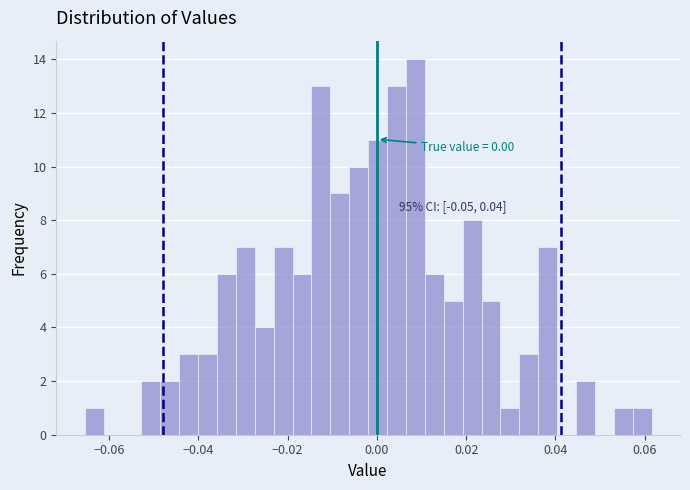

Read against the x-axis, roughly where is the centre of the tallest bar?

0.008